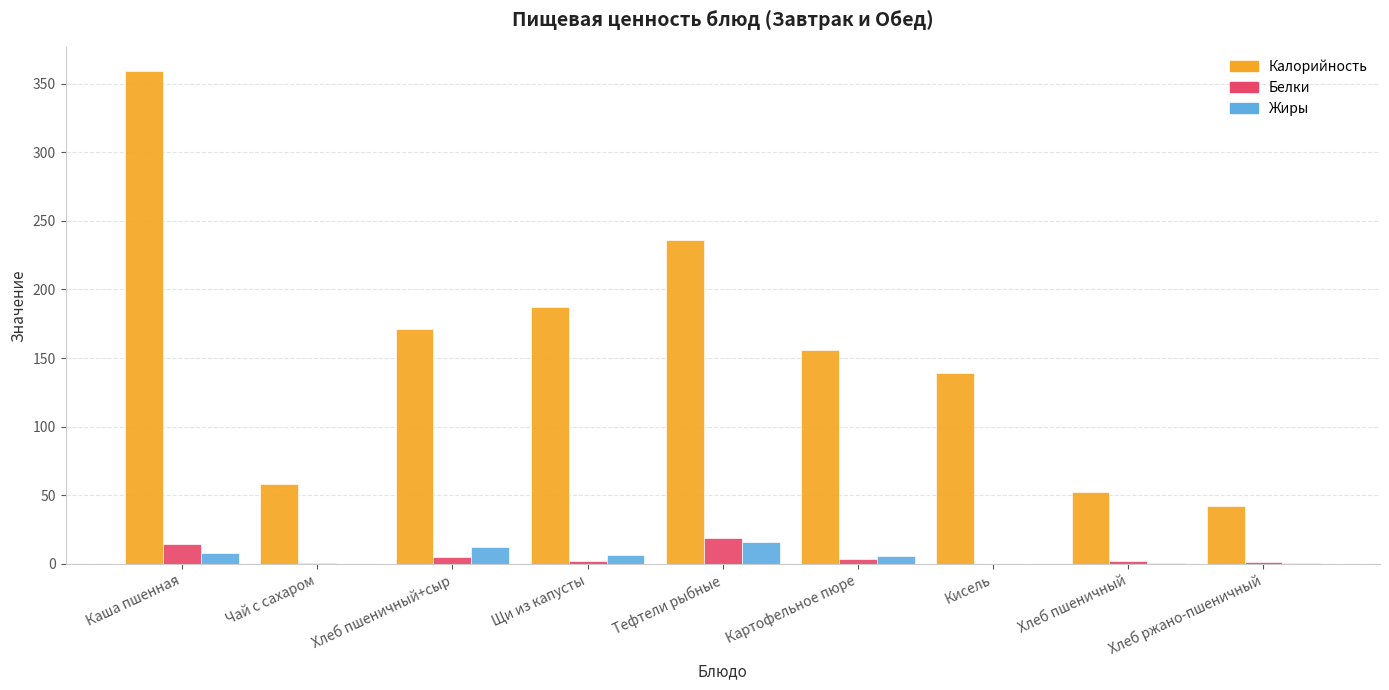

How many distinct data groups are displayed?

3